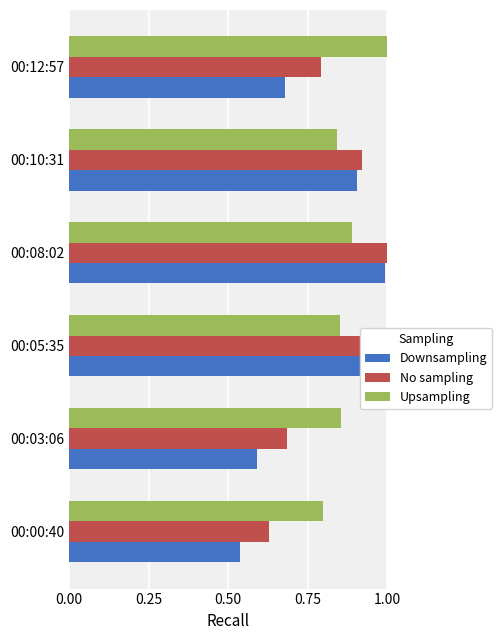

What is the difference between the highest and lowest values at 00:05:35?

0.1